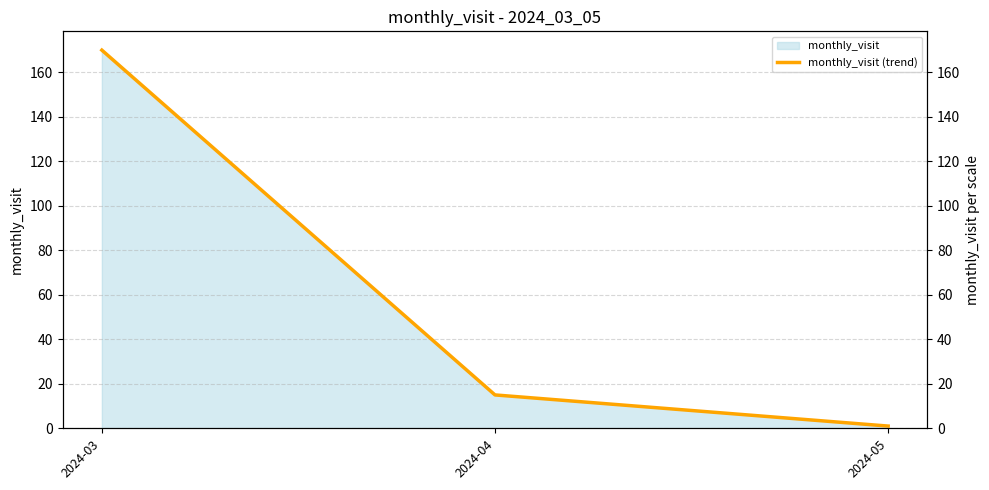

Which label corresponds to the largest value in the chart?

2024-03